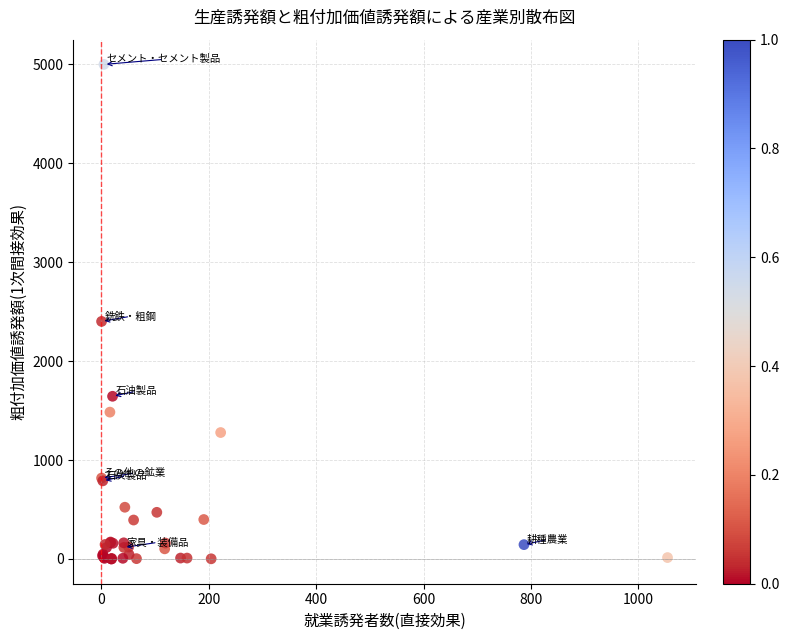

What Y value in the scatter plot is closest to 2499?

2401.5